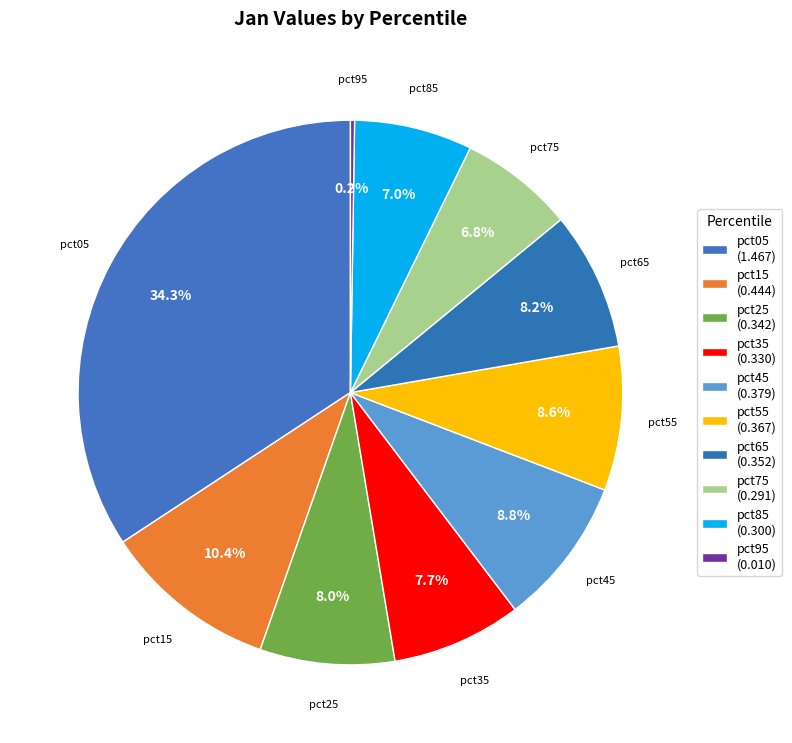

Is it true that pct95 is 13% of the pie?

False